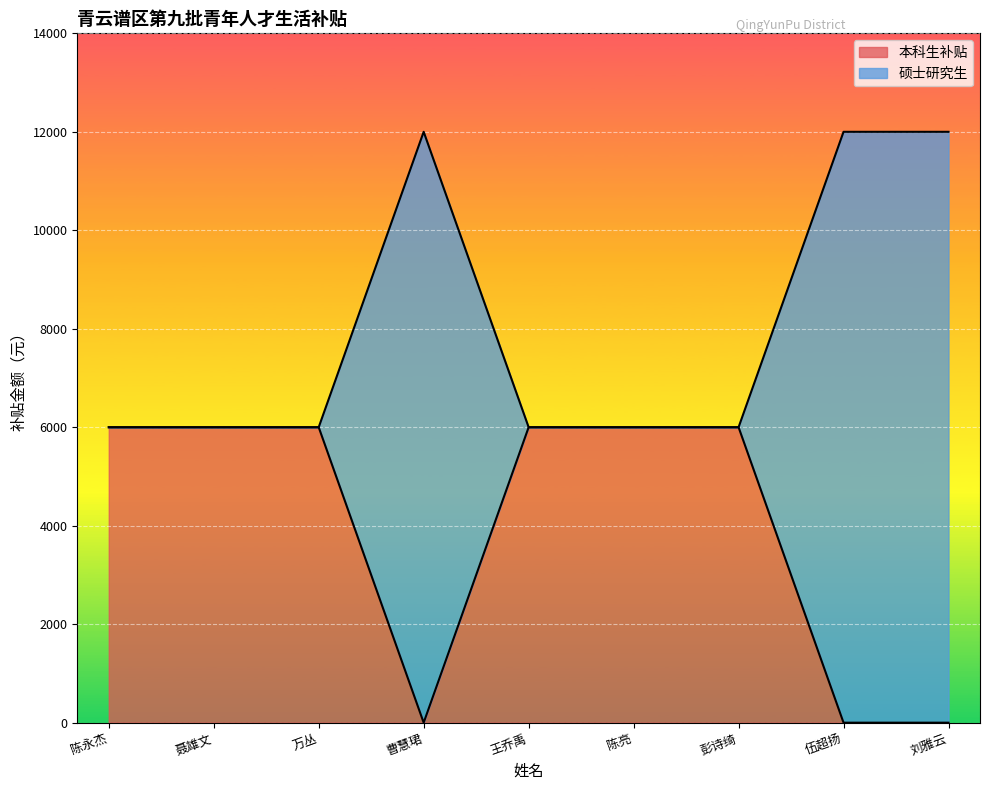

What is the difference between the second highest and second lowest values in the 硕士研究生 series?

12000